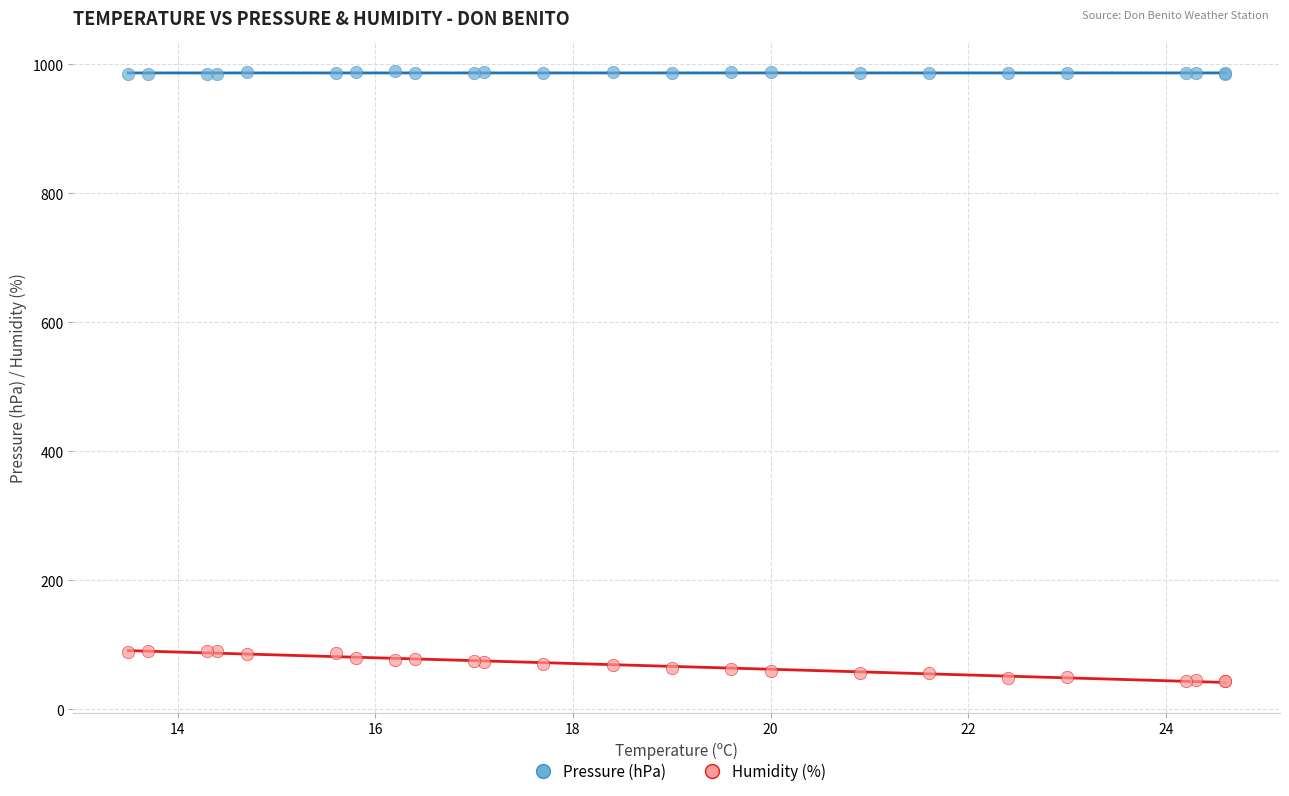

Which series contains the lowest Y value?

Humidity (%)